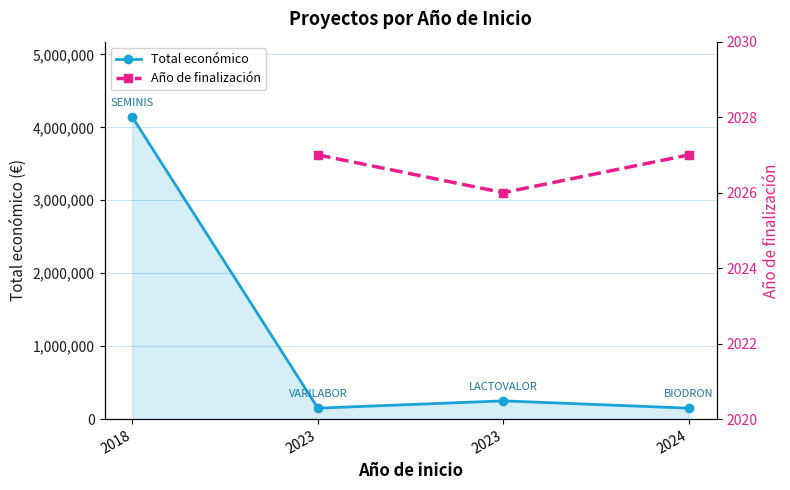

What is the value of the Total económico point at the 1st from the left?

4139393.0